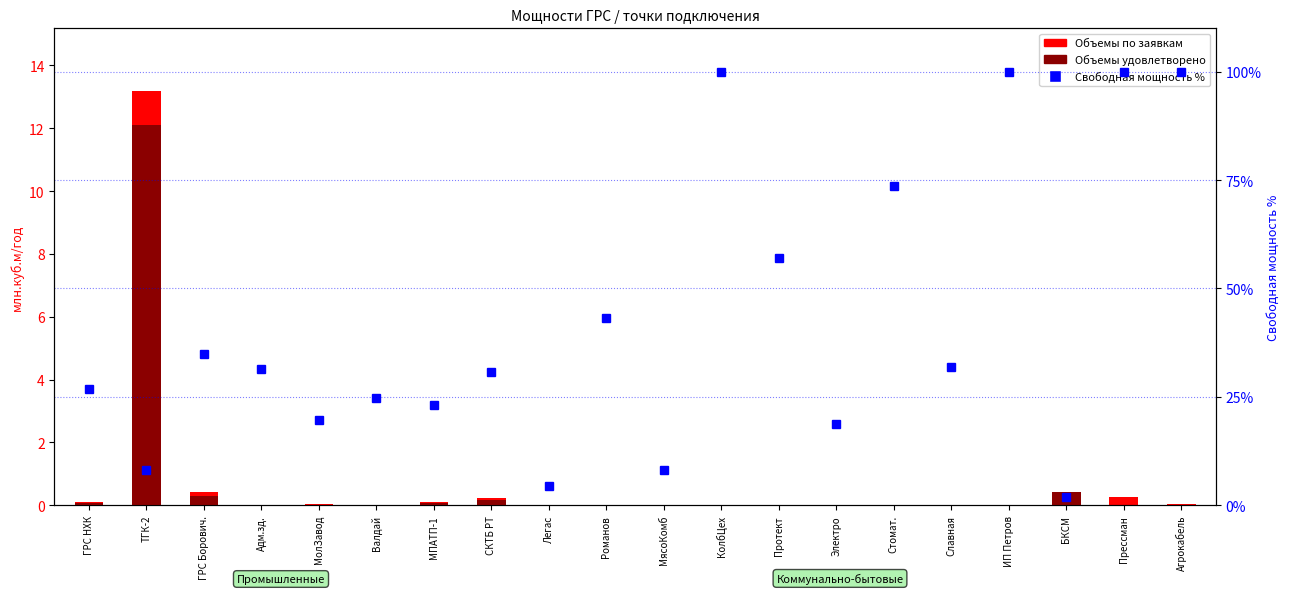

Is the value of Свободная мощность % at ГРС Борович. greater than the value of Объемы по заявкам at ТГК-2?

Yes